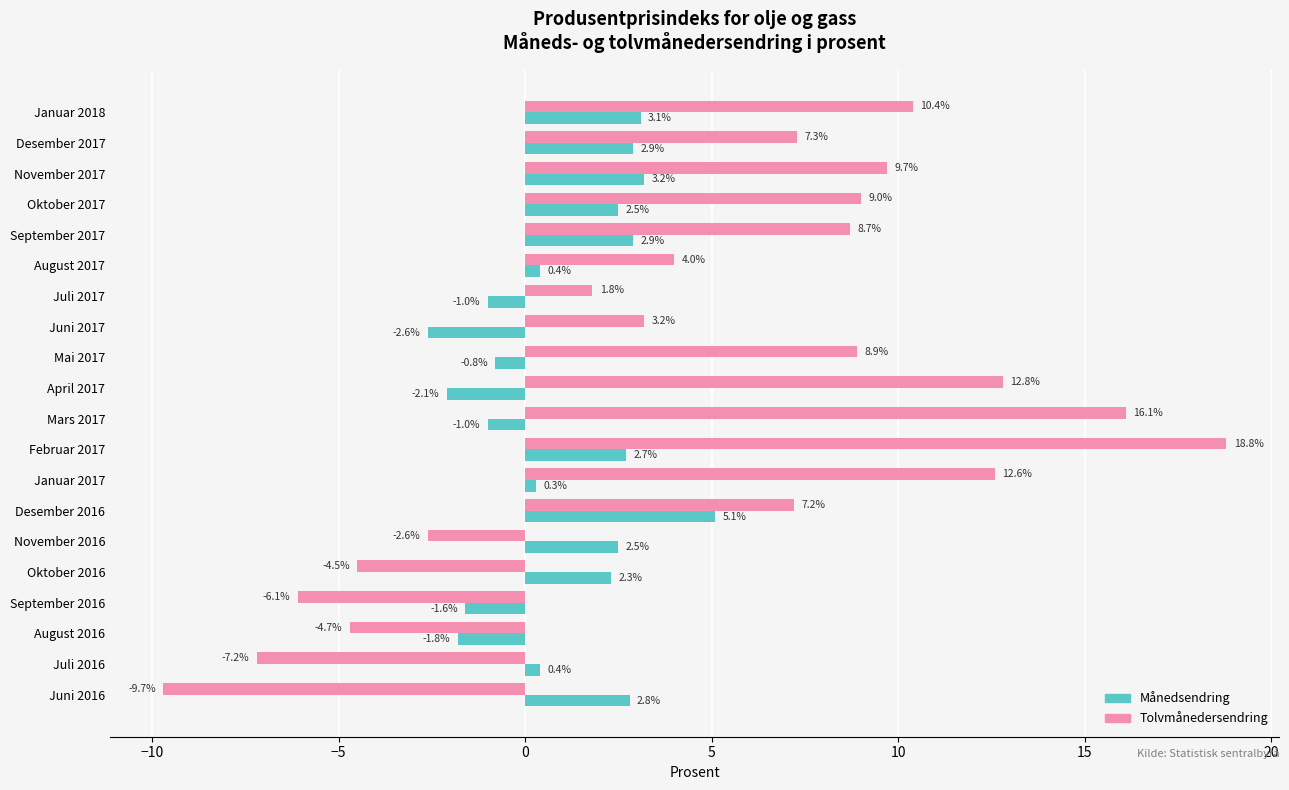

Which series has the largest total across all categories?

Tolvmånedersendring